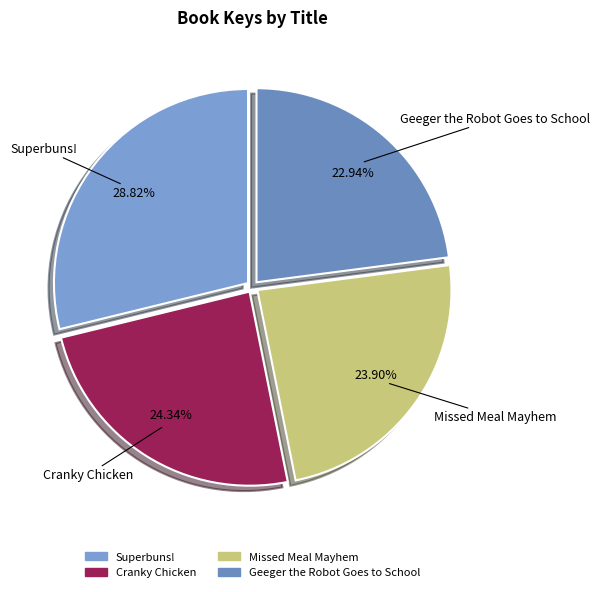

Count the number of slices in the pie.

4